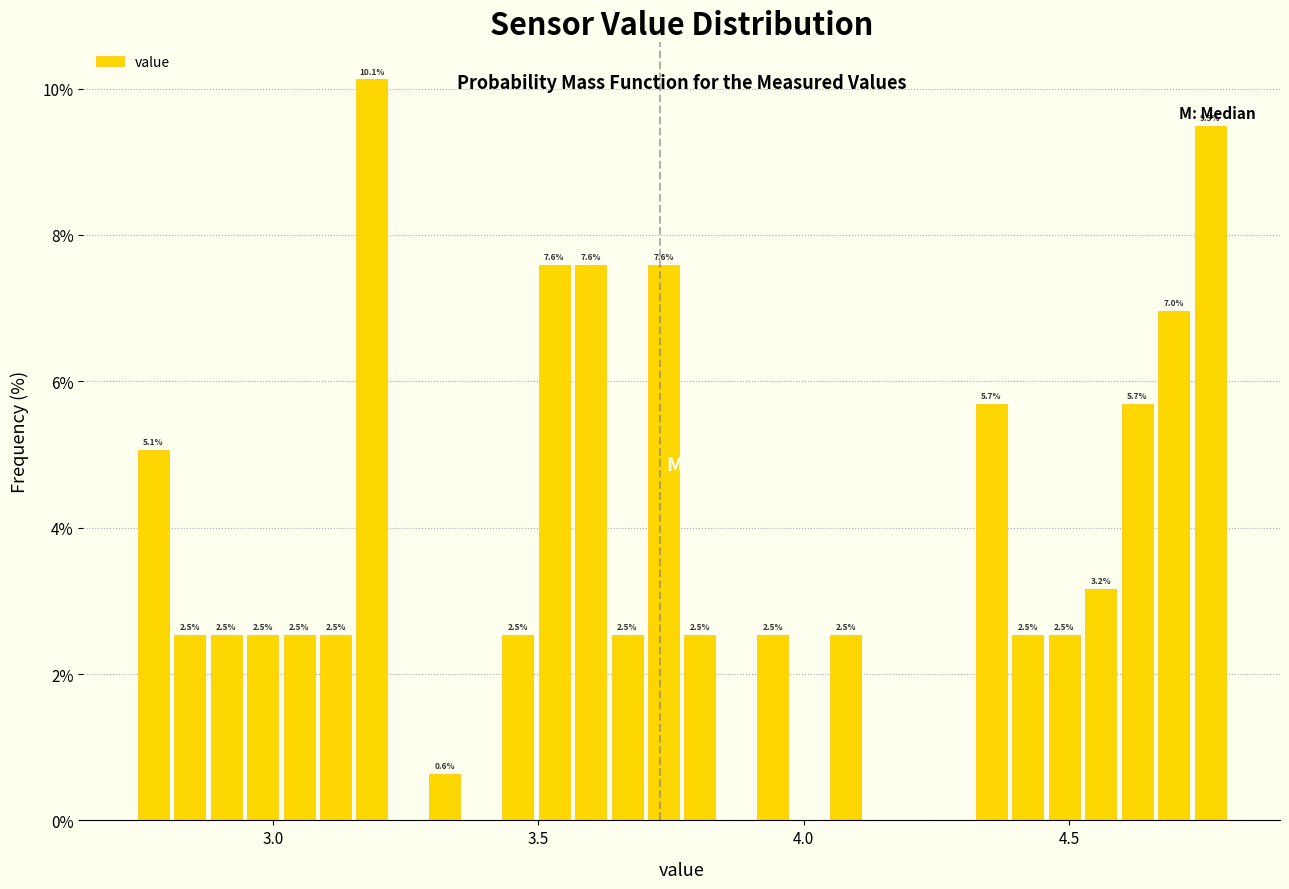

Around what value on the x-axis is the tallest bar? Give the approximate position of its centre, as read against the axis.

3.20